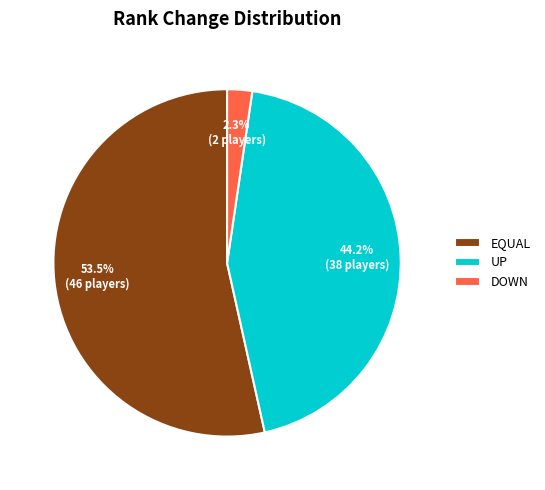

Which category accounts for the majority?

EQUAL